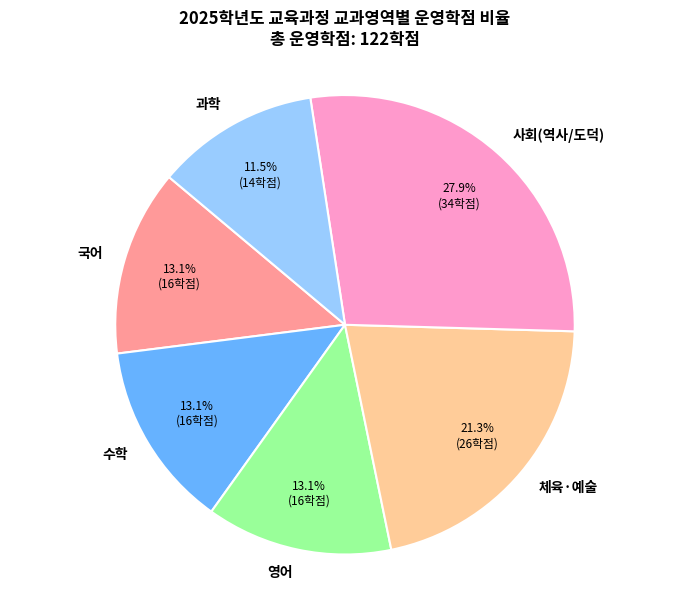

Which has a higher value, 영어 or 사회(역사/도덕)?

사회(역사/도덕)